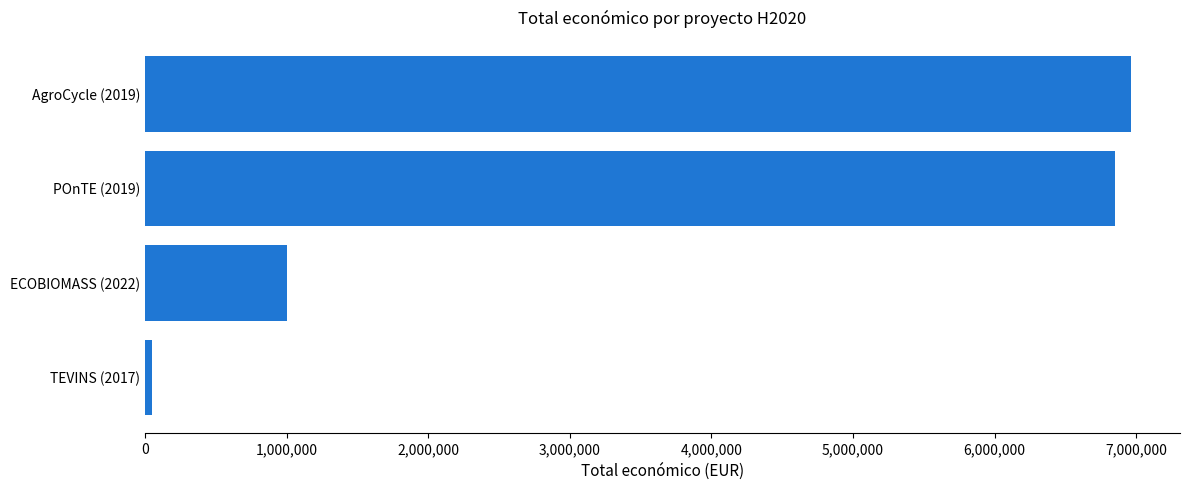

What is the difference between the second highest and second lowest values?

5846165